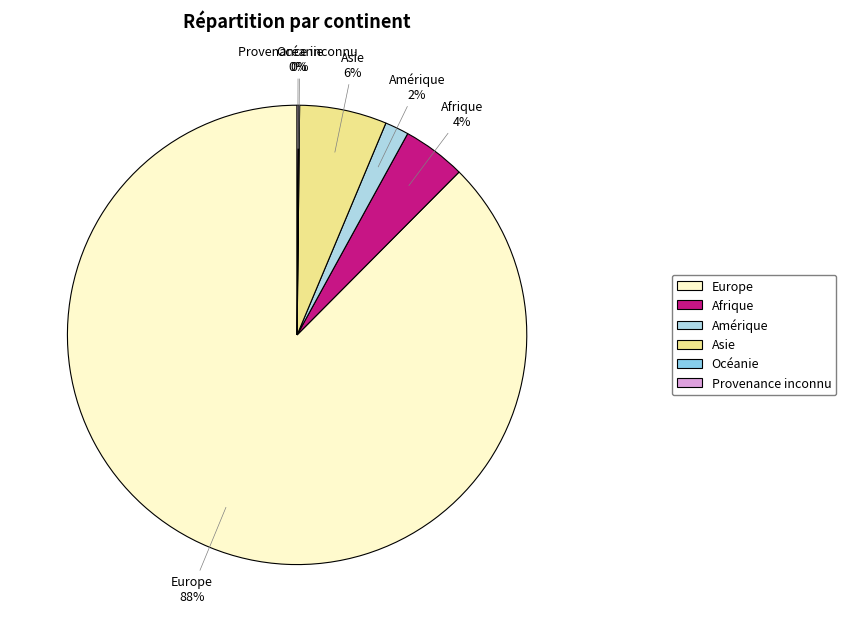

Does Amérique represent more than half of the total?

No